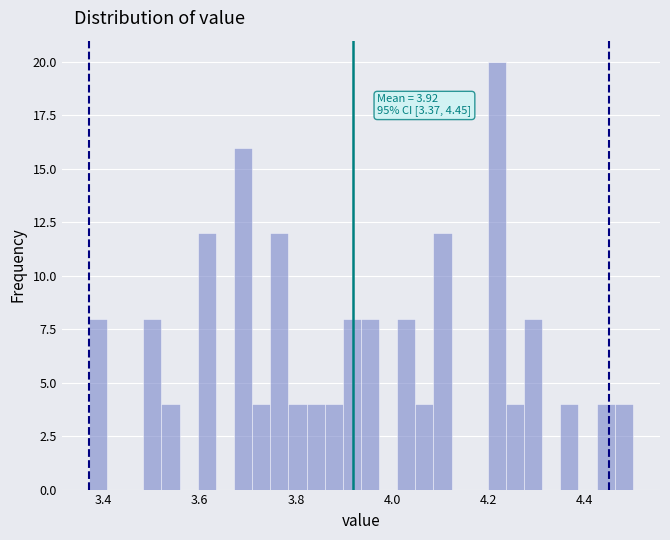

Around what value on the x-axis is the tallest bar? Give the approximate position of its centre, as read against the axis.

4.22